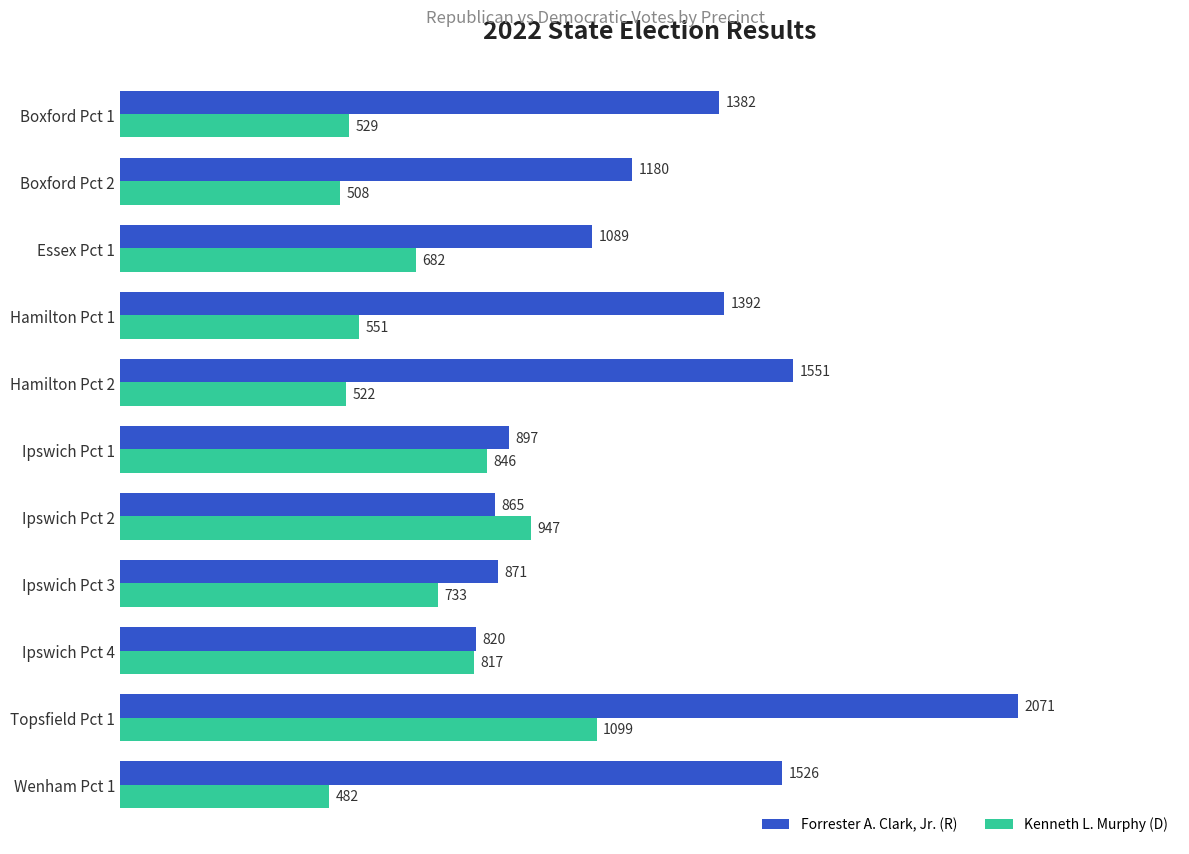

What are all the series names shown in the legend?

Forrester A. Clark, Jr. (R), Kenneth L. Murphy (D)